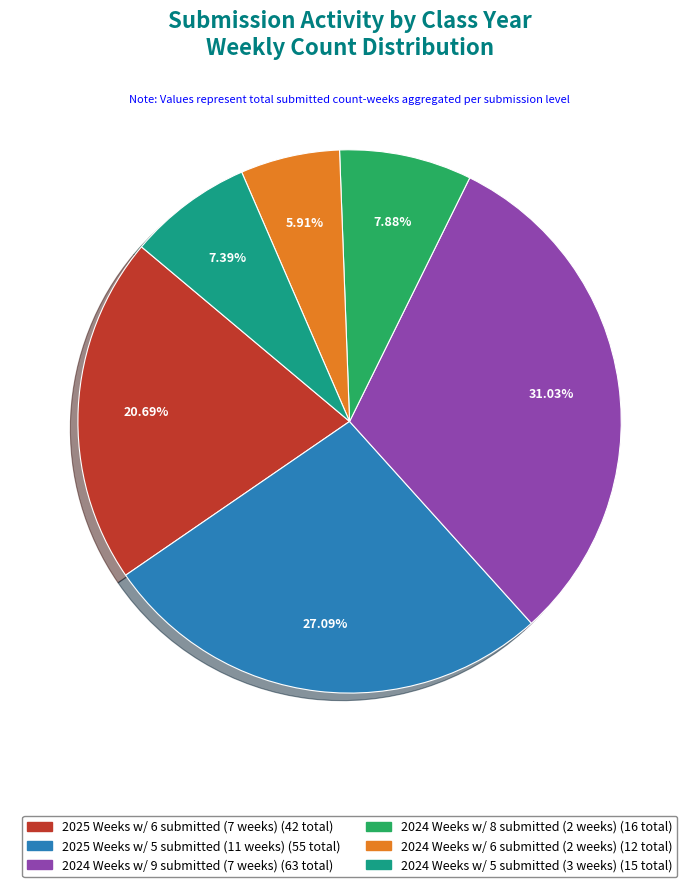

Is there any slice that represents more than half of the pie?

No